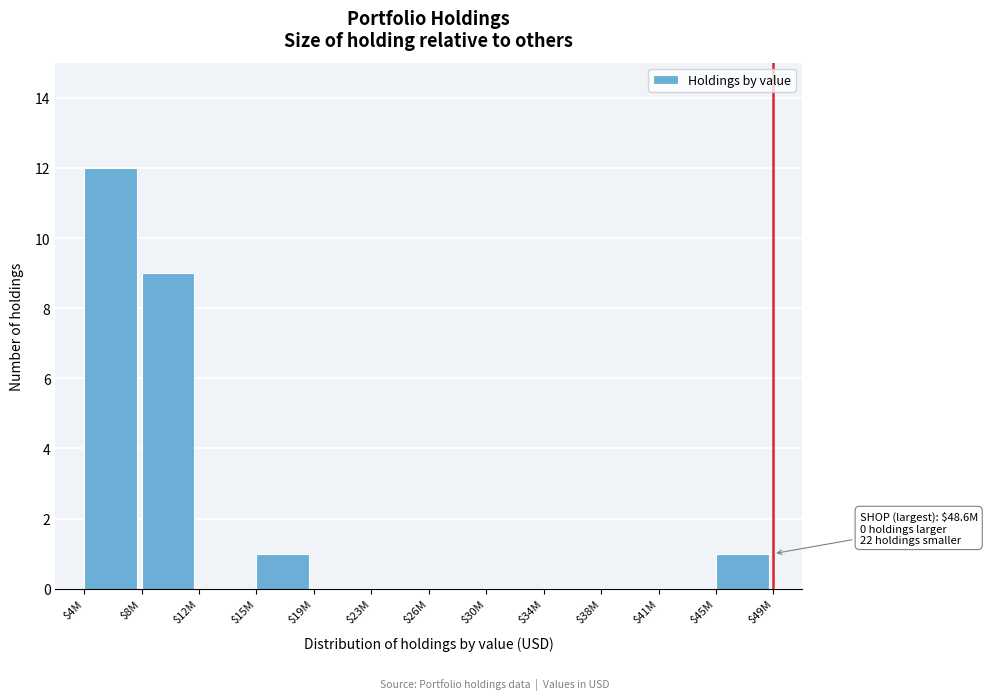

The chart shows a value of 20 at $4M. True or false?

False